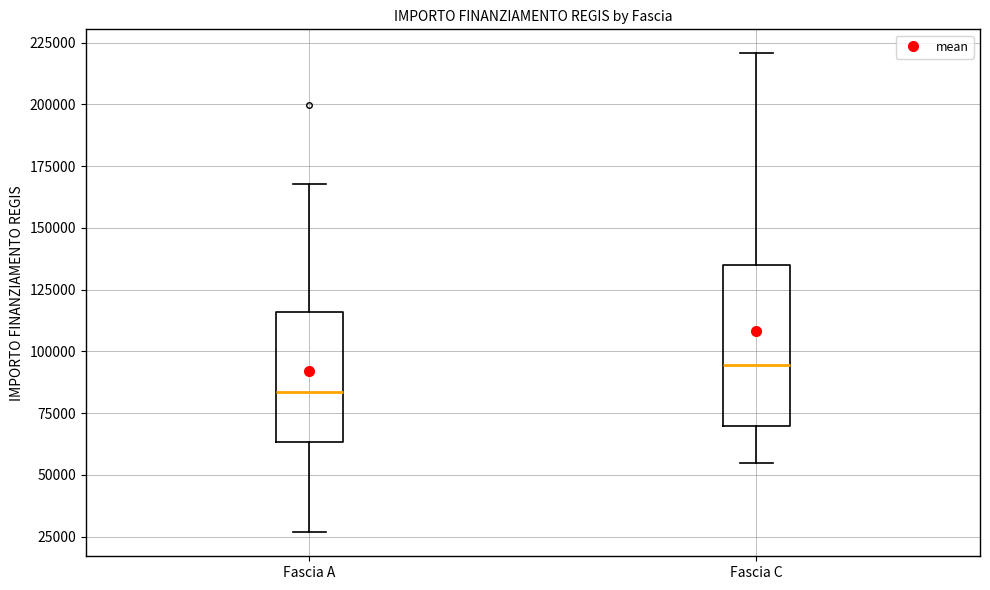

Reading left to right, transcribe this box plot: for each box, give where its median line is, the range the box spans, and where its two whiskers end, as read against the y-axis. The values are not printed on the chart, so give them approximately, as read against the axis.

Fascia A: median 85000, box 65000 to 115000, whiskers 25000 to 170000
Fascia C: median 95000, box 70000 to 135000, whiskers 55000 to 220000